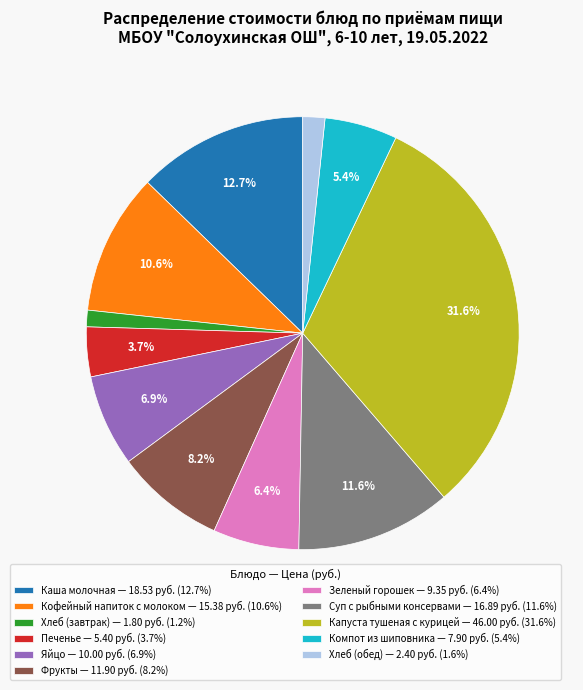

What is the ratio of the value at Зеленый горошек — 9.35 руб. (6.4%) to the value at Кофейный напиток с молоком — 15.38 руб. (10.6%)?

0.6